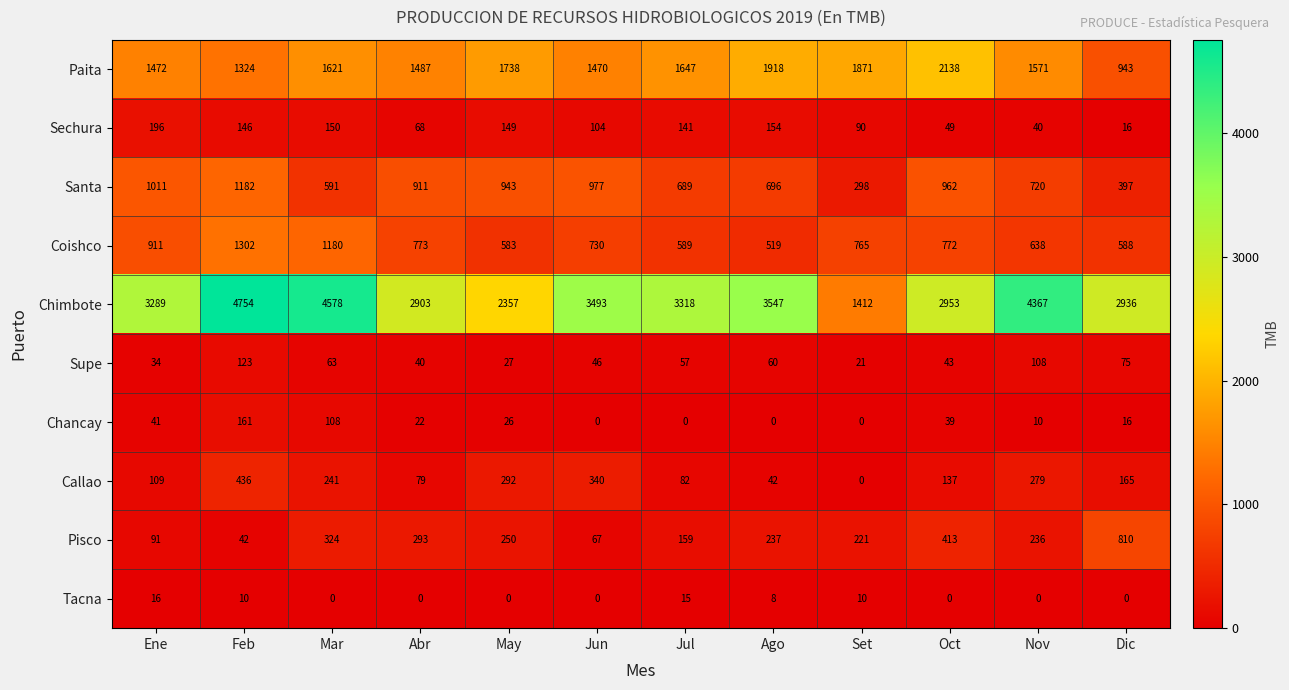

Which category has the lowest value in the Callao series?

Set